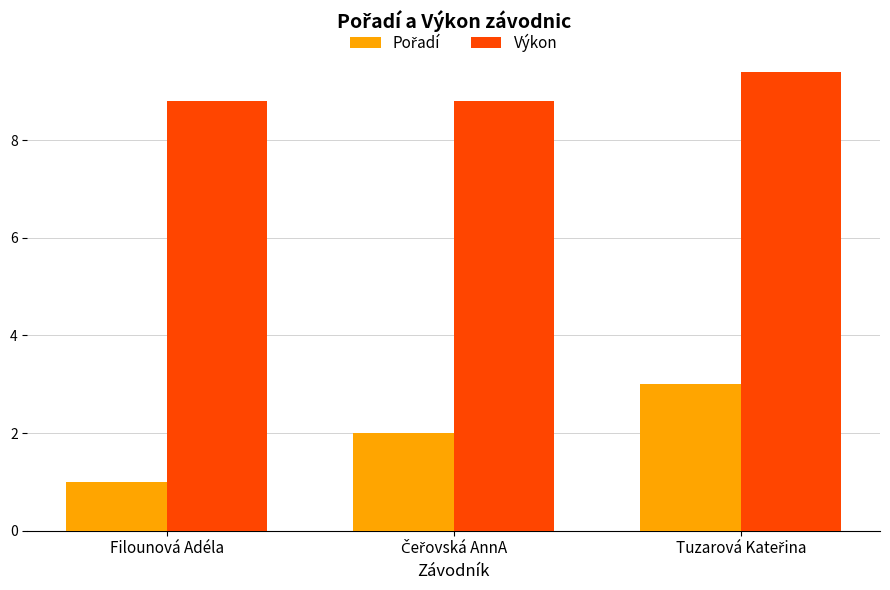

At how many categories does at least one series exceed 4?

3